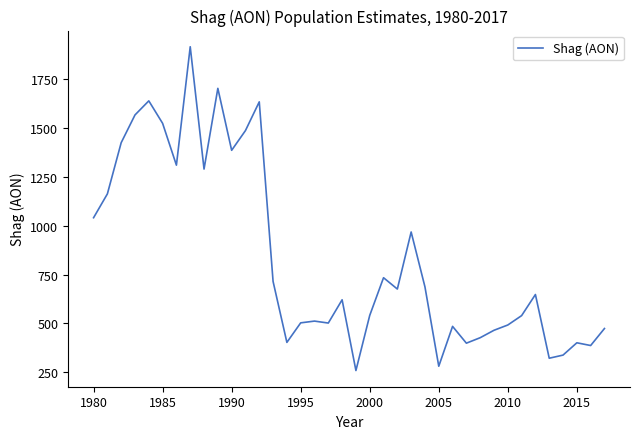

What is the difference between the maximum and minimum values?

1657